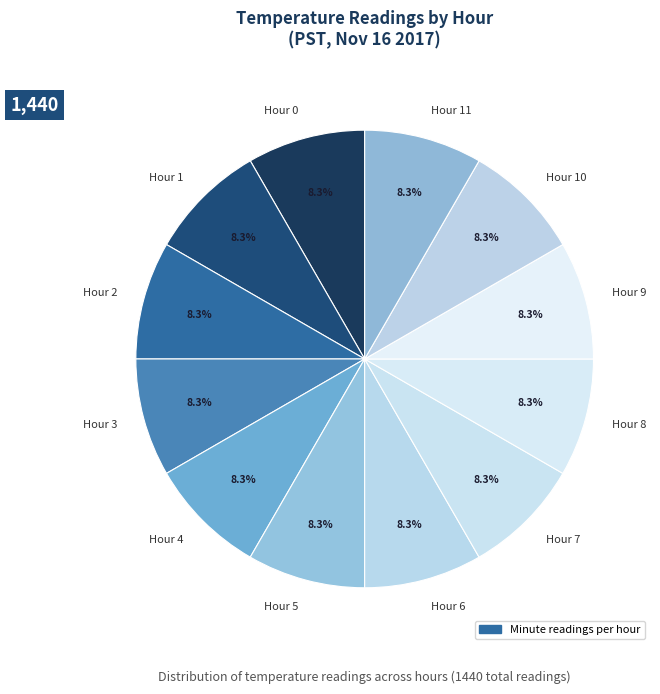

Does any single category account for the majority?

No